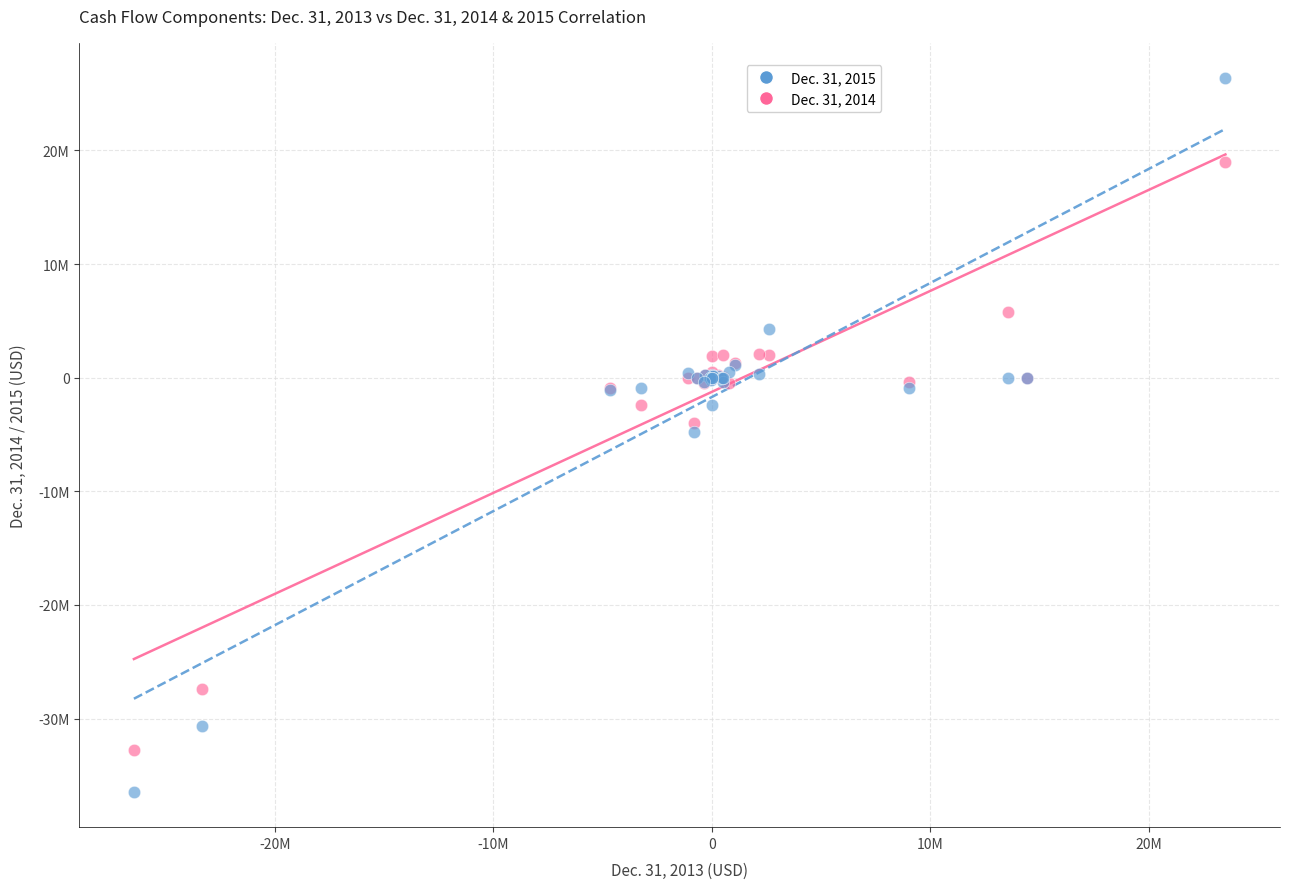

Which series has the largest Y range (max minus min)?

Dec. 31, 2015